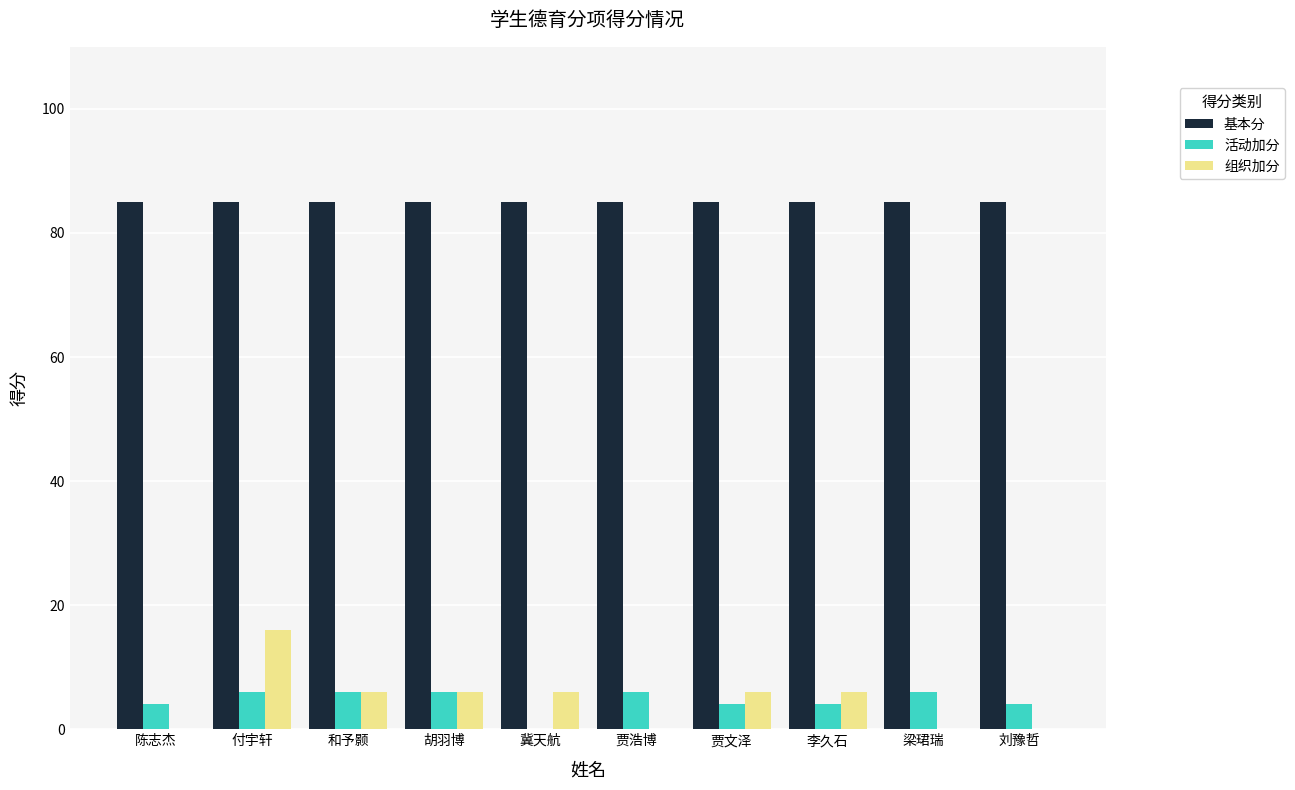

At which category is the sum across all series the highest?

付宇轩